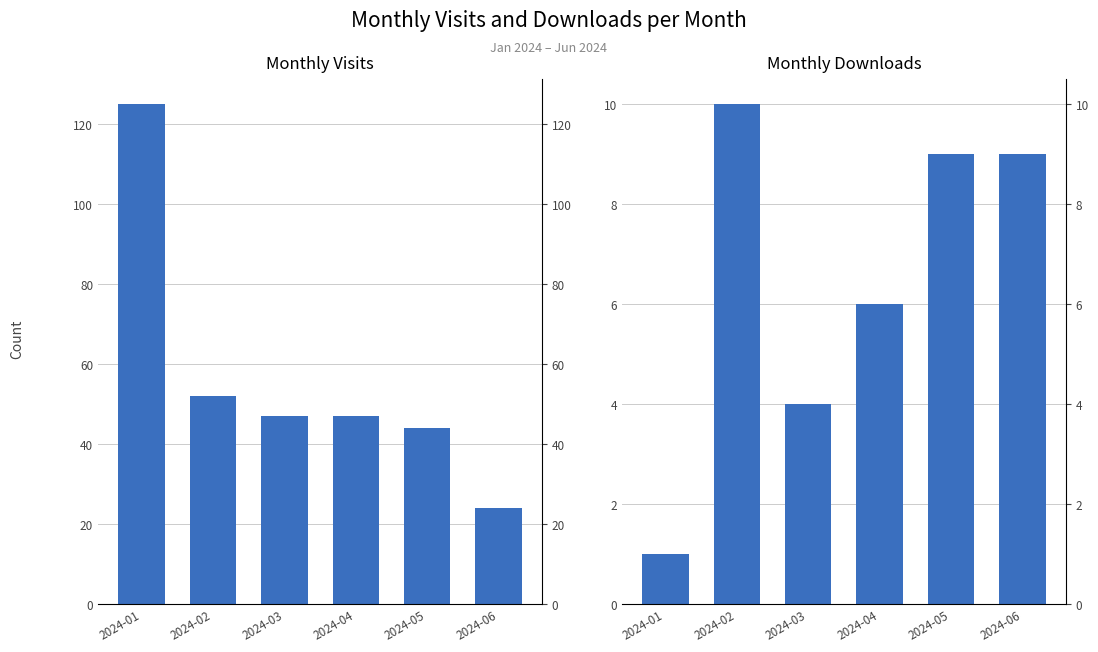

What is the spread (max minus min) of values at 2024-04?

41